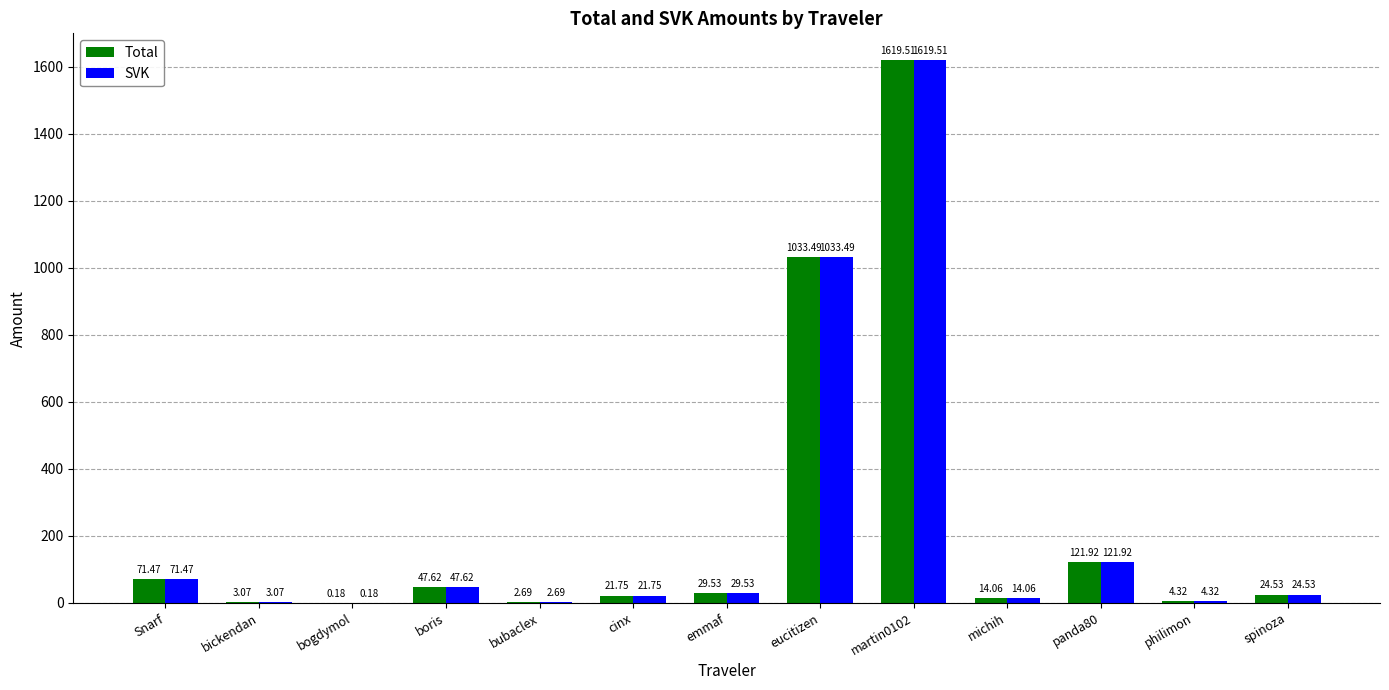

What is the sum of the Total values at bickendan and spinoza?

27.6